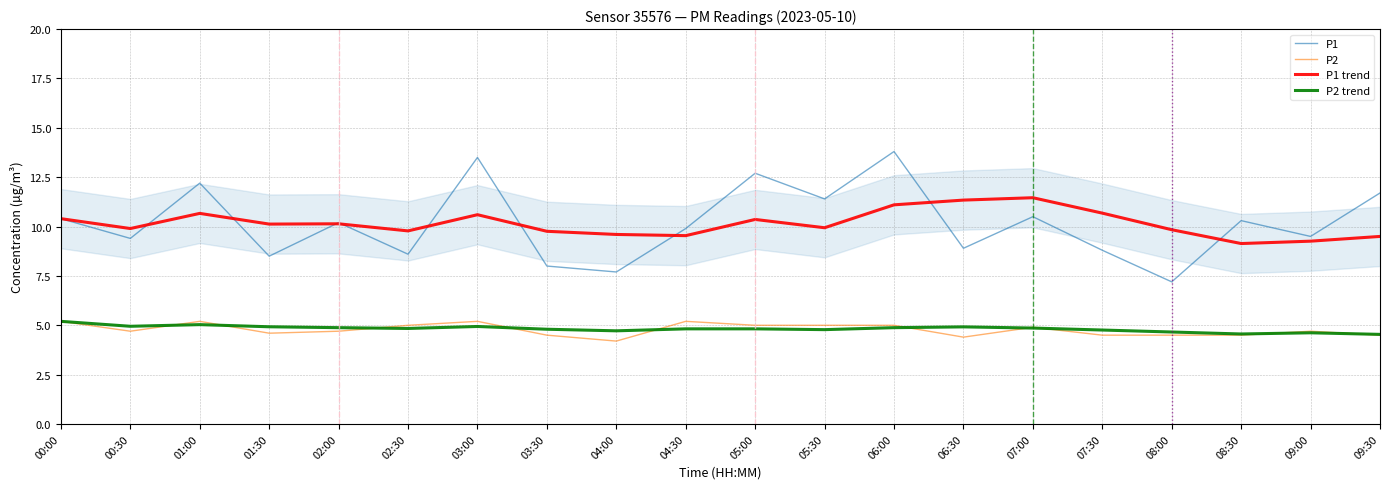

What is the difference between the maximum and minimum values in the P1 trend series?

2.3